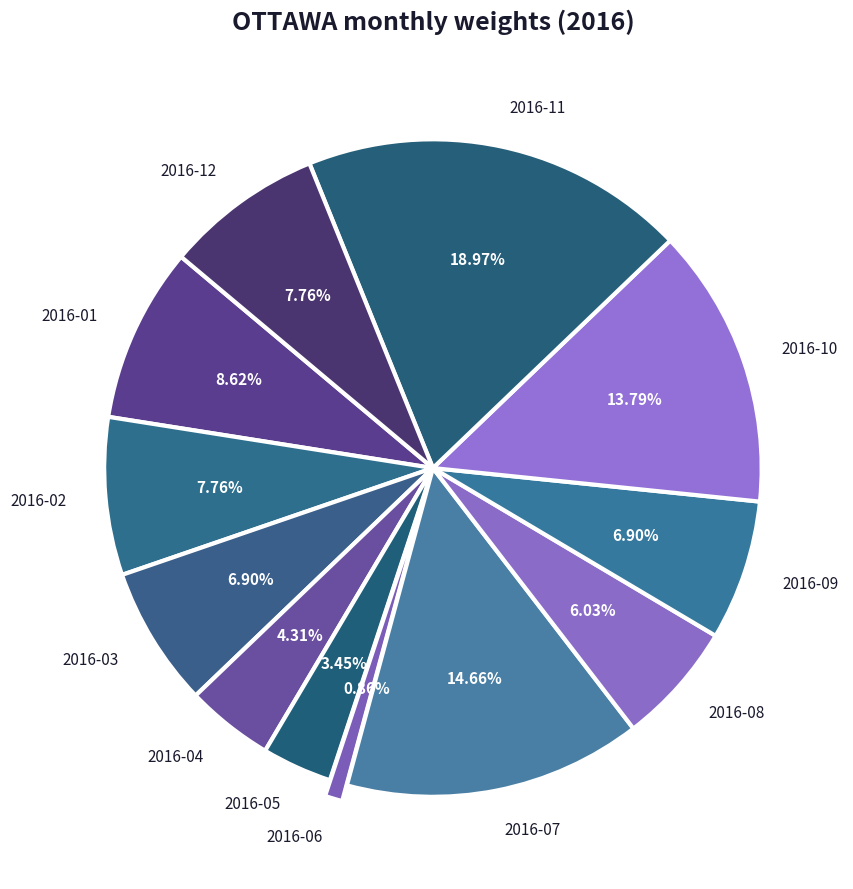

Combined, do 2016-01 and 2016-03 account for over 50%?

No